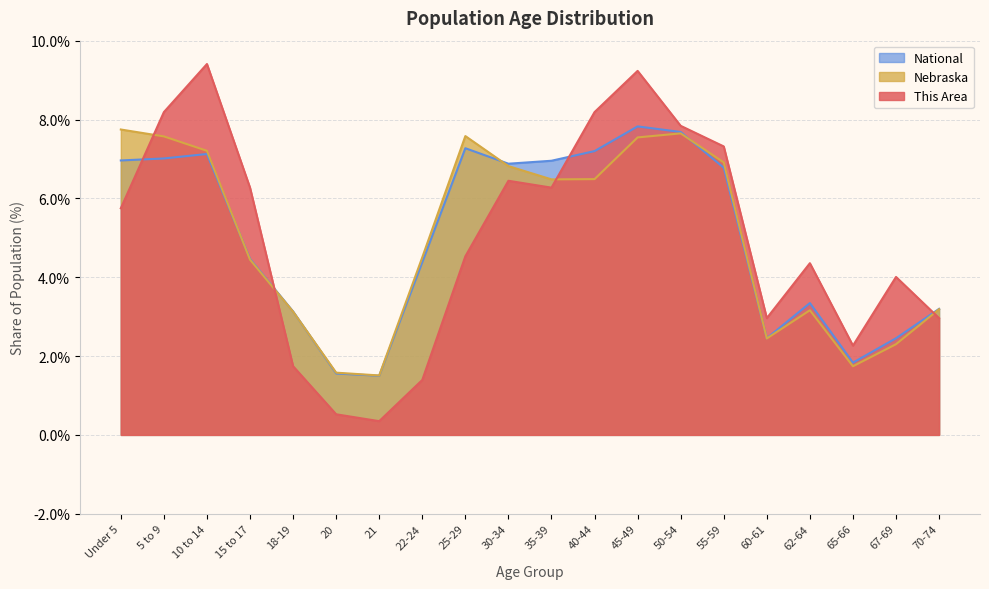

How many data points does each series have?

20